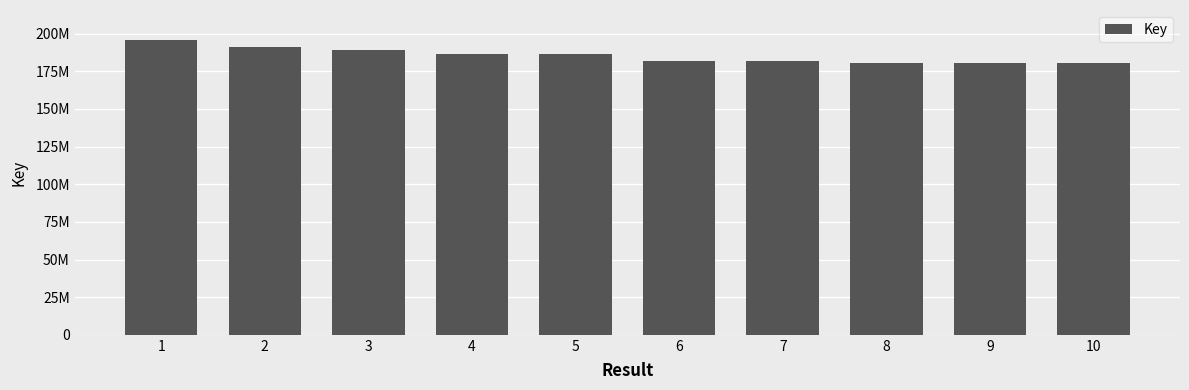

Does the chart contain any negative values?

No